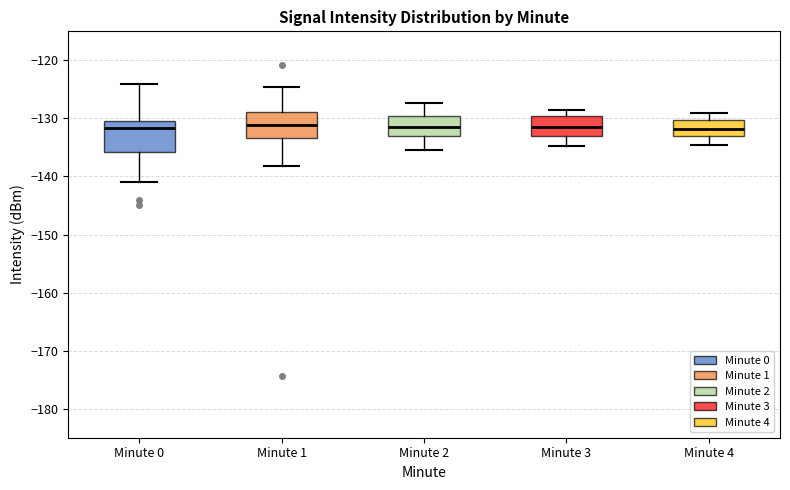

Where is the lower edge of the box for Minute 1 on the y-axis? The values are not printed on the chart, so give them approximately, as read against the axis.

-133